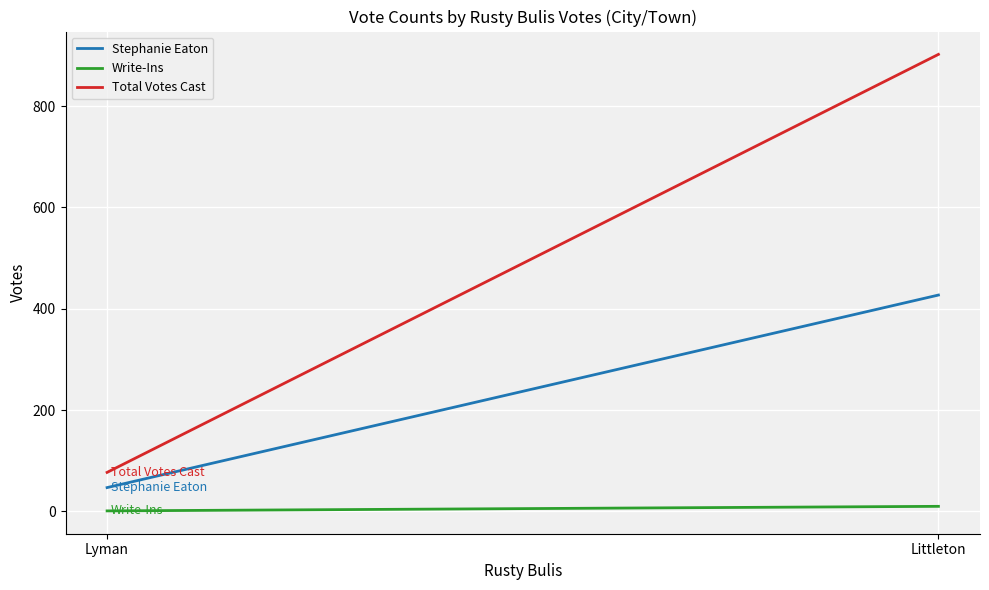

Which series changed the most between Littleton and Lyman?

Total Votes Cast